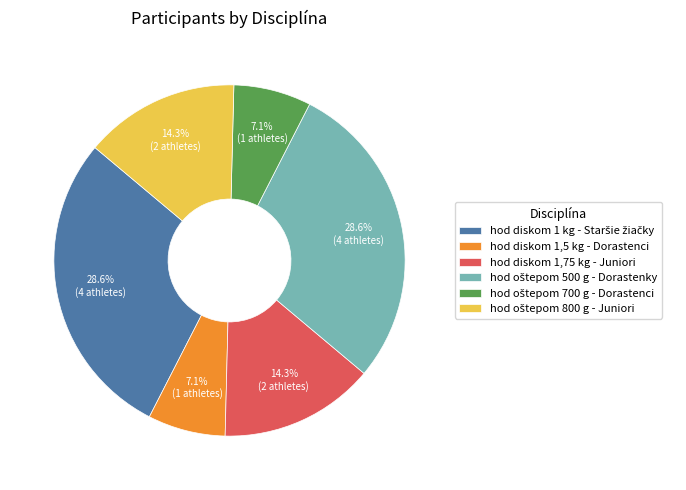

Is there a majority slice in this chart?

No